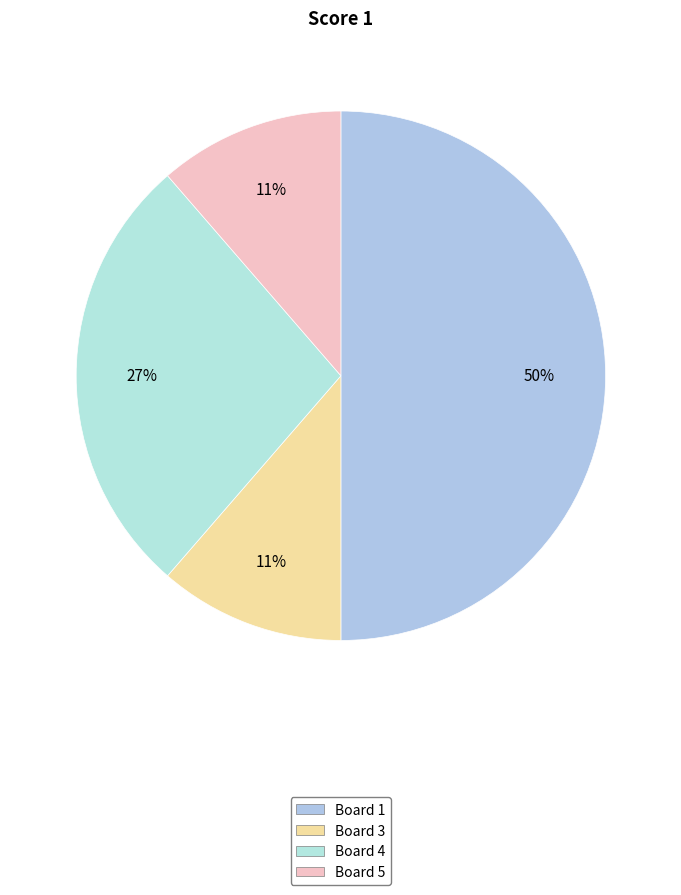

Count the number of slices in the pie.

4